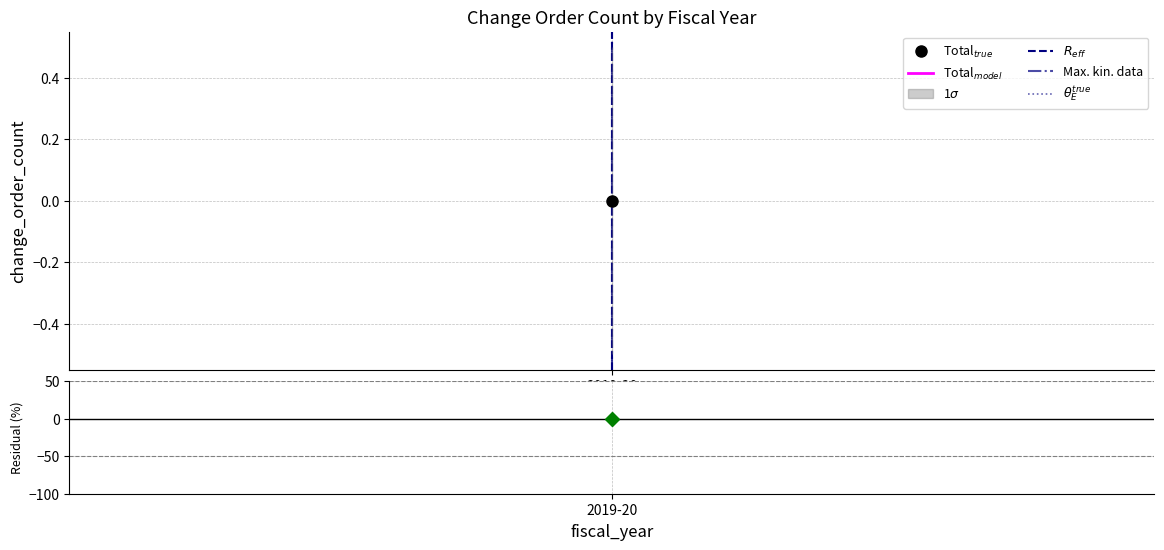

Which category has the lowest value across all series?

2019-20